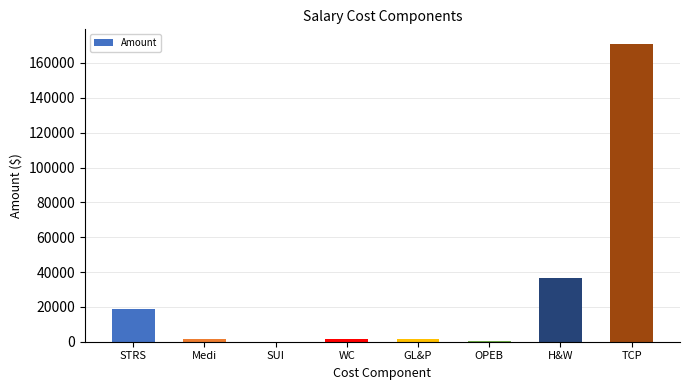

What is the approximate value at TCP, to the nearest 50?

170800